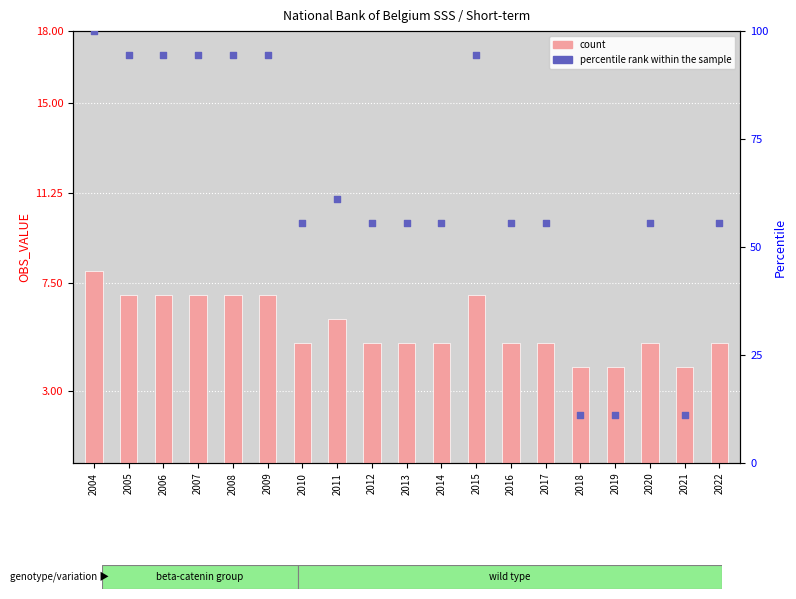

Which series has the largest total across all categories?

percentile rank within the sample